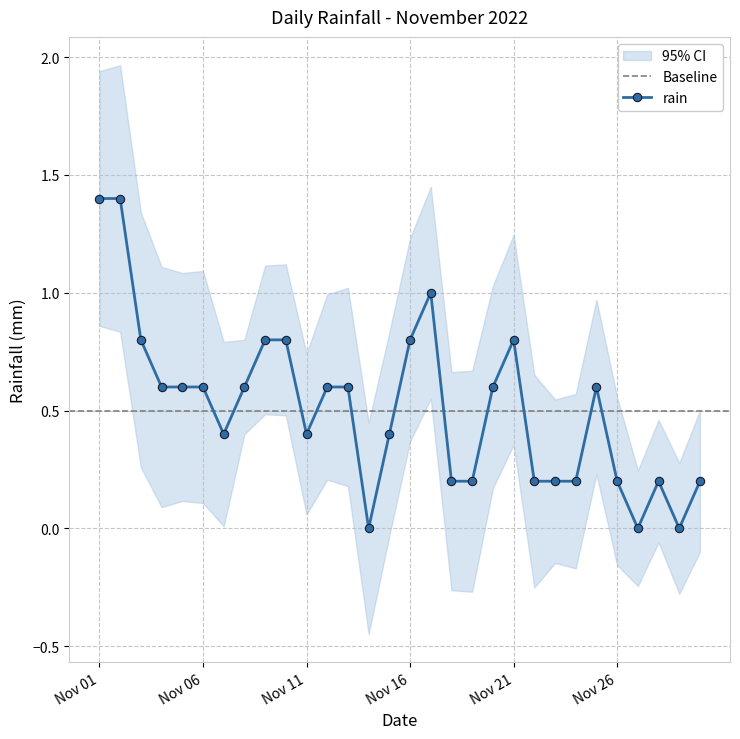

Reading left to right, extract all data points from this chart.

1.4	1.4	0.8	0.6	0.6	0.6	0.4	0.6	0.8	0.8	0.4	0.6	0.6	0.0	0.4	0.8	1.0	0.2	0.2	0.6	0.8	0.2	0.2	0.2	0.6	0.2	0.0	0.2	0.0	0.2